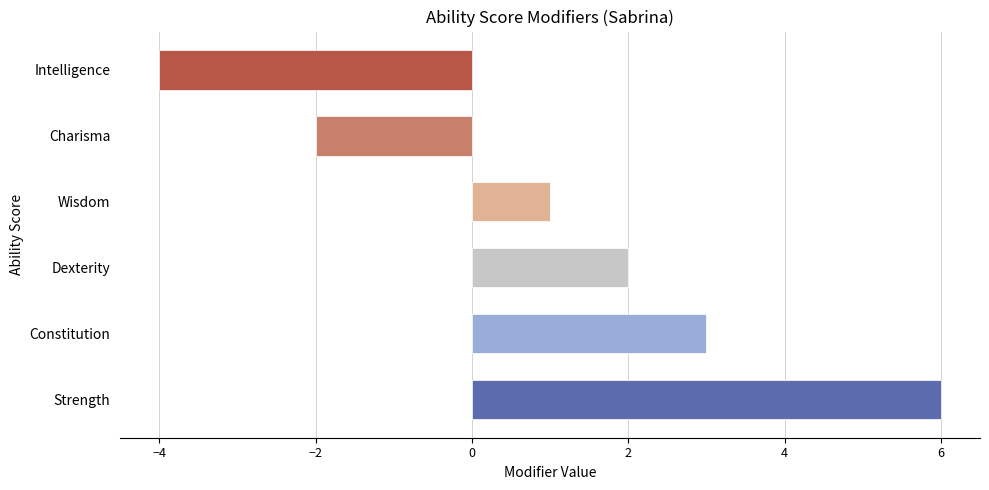

What is the change in value from Dexterity to Charisma?

-4